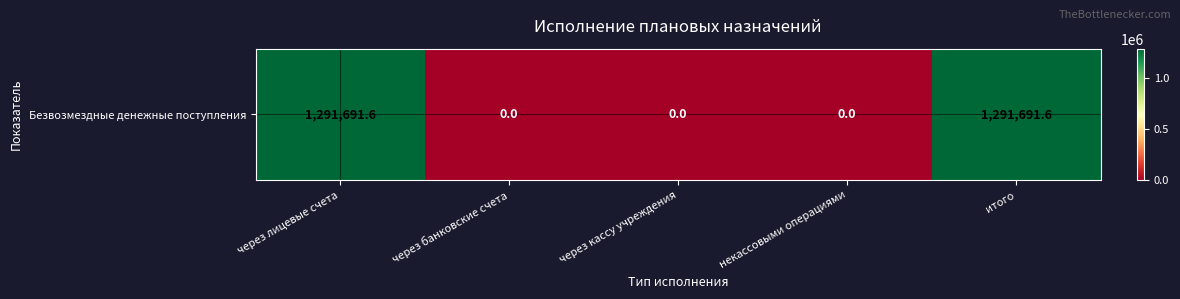

Reading left to right, transcribe all the data shown in this chart.

1291691.6	0.0	0.0	0.0	1291691.6